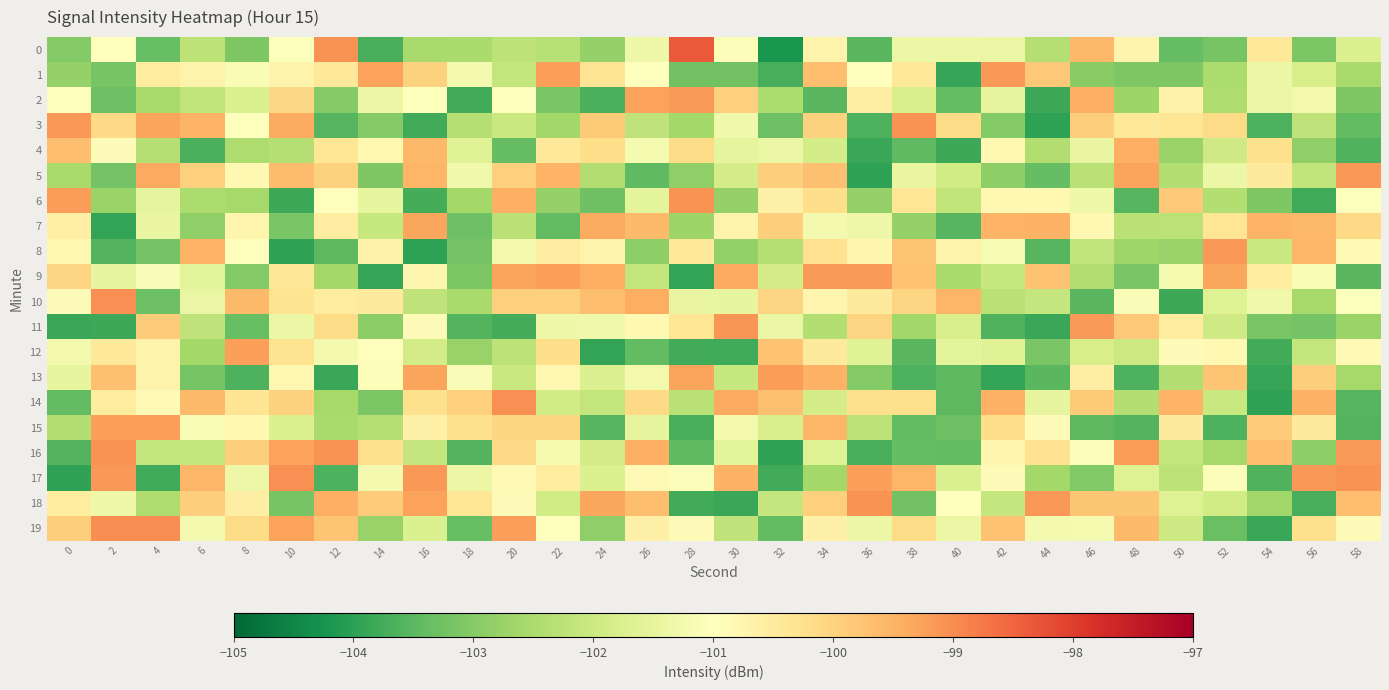

What is the greatest value displayed?

-98.4